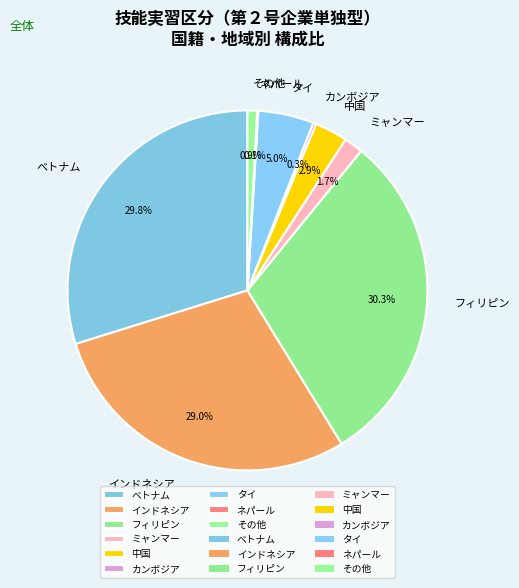

The その他 slice represents 1% of the pie. True or false?

True